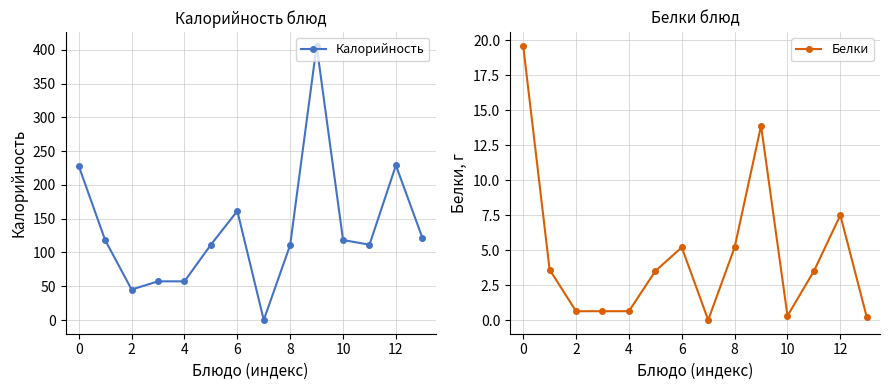

Which series has the largest range (max minus min)?

Калорийность